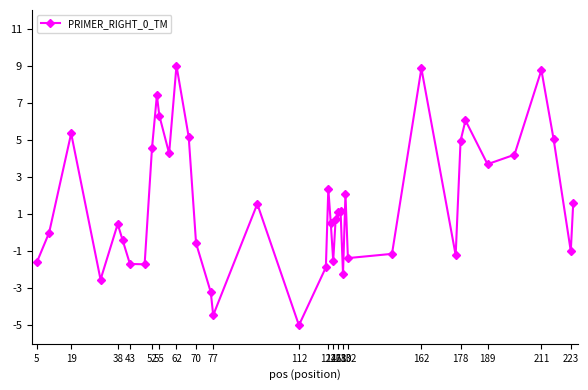

What is the minimum value shown in the chart?

-5.0